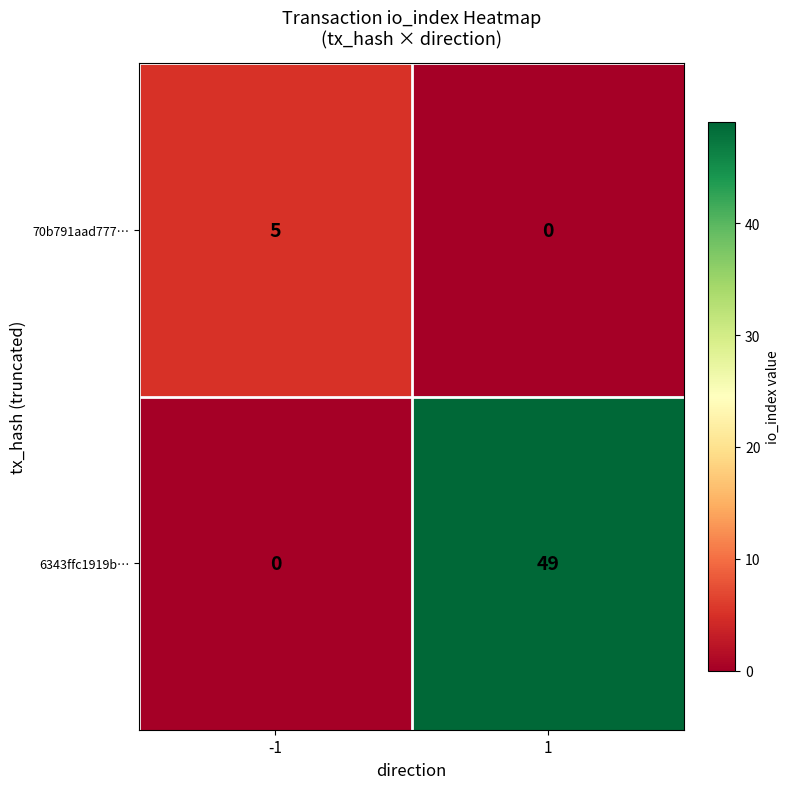

What is the total value across all series at 1?

49